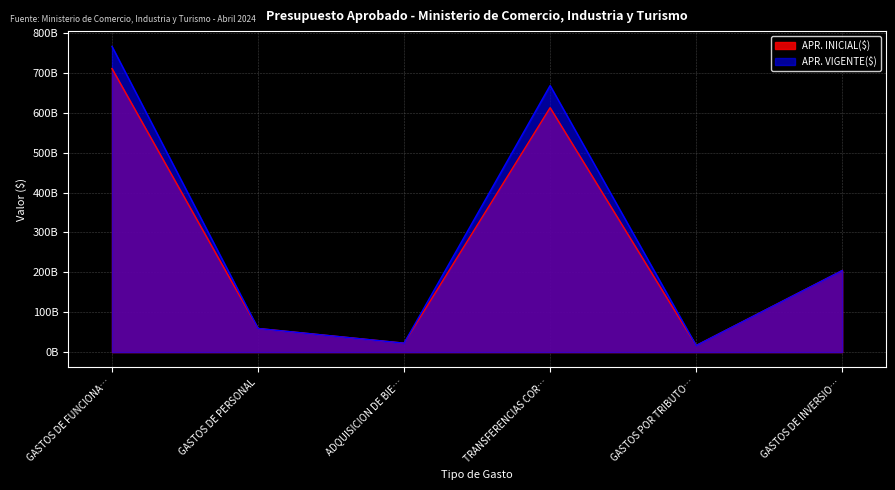

Rank the series at GASTOS DE INVERSIO… from highest to lowest value.

APR. INICIAL($), APR. VIGENTE($)